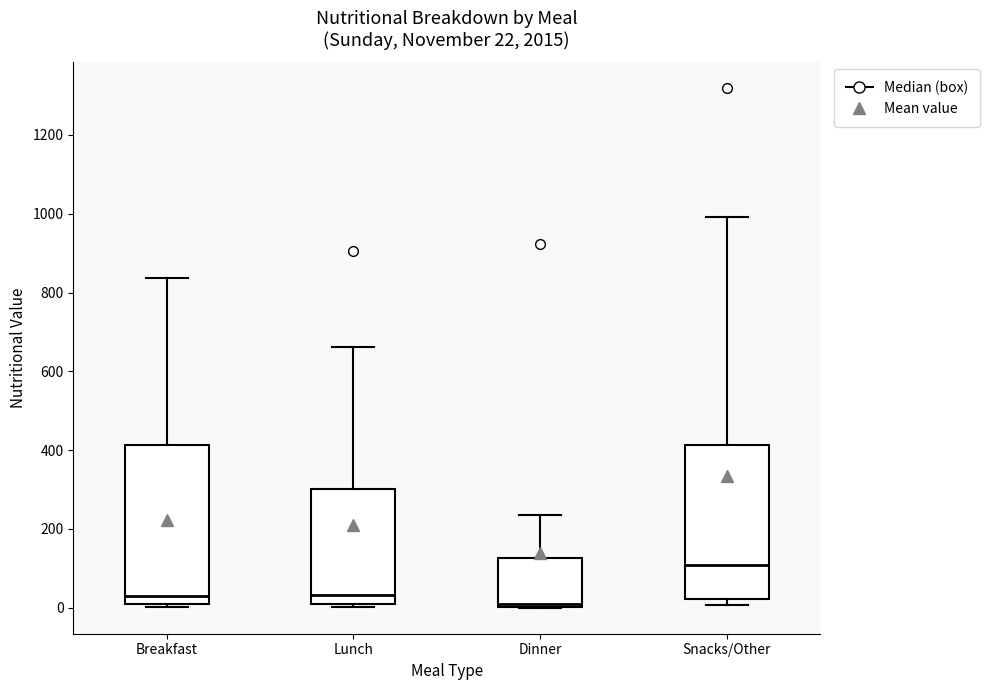

Which box's median line is the highest?

Snacks/Other